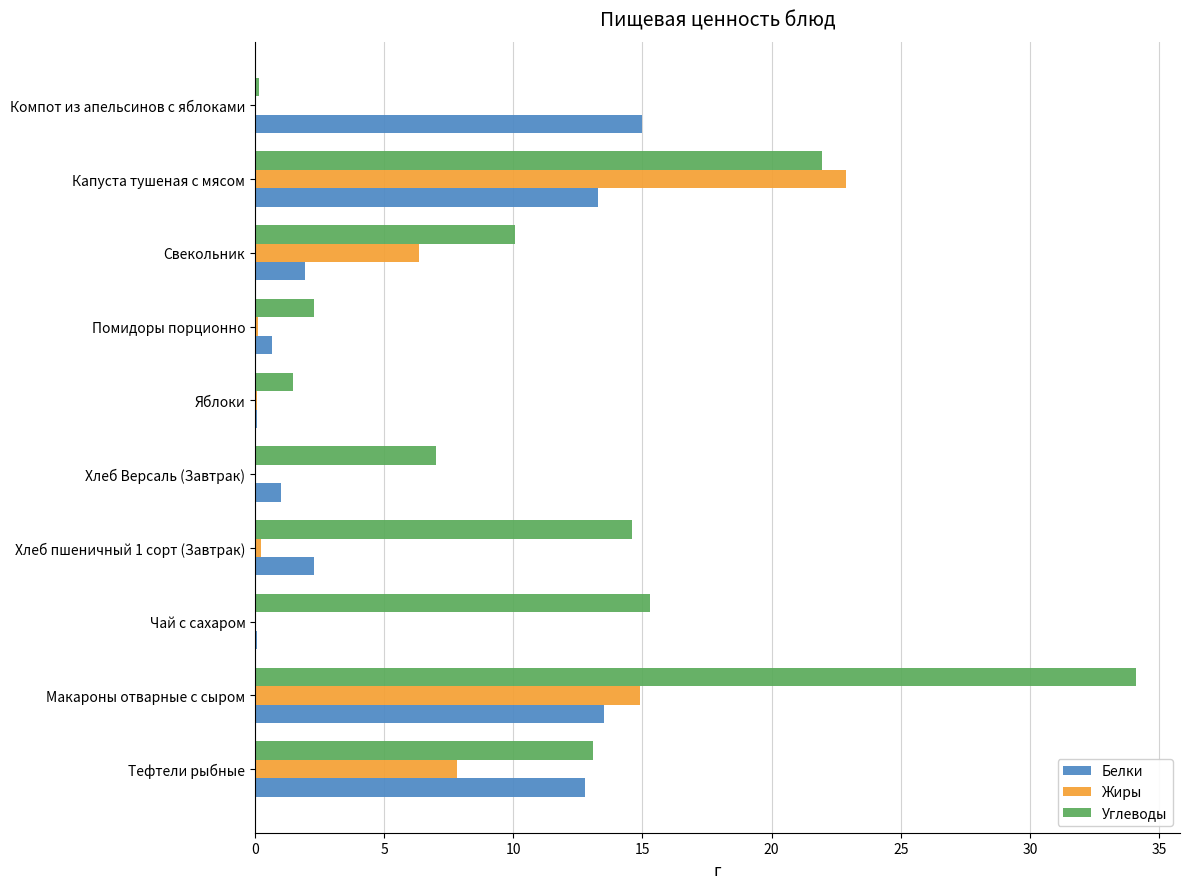

What is the sum of all Жиры values?

52.4